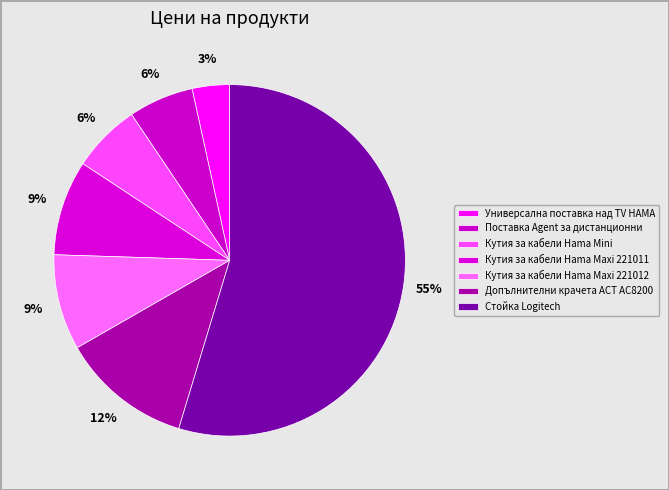

Count the number of slices in the pie.

7